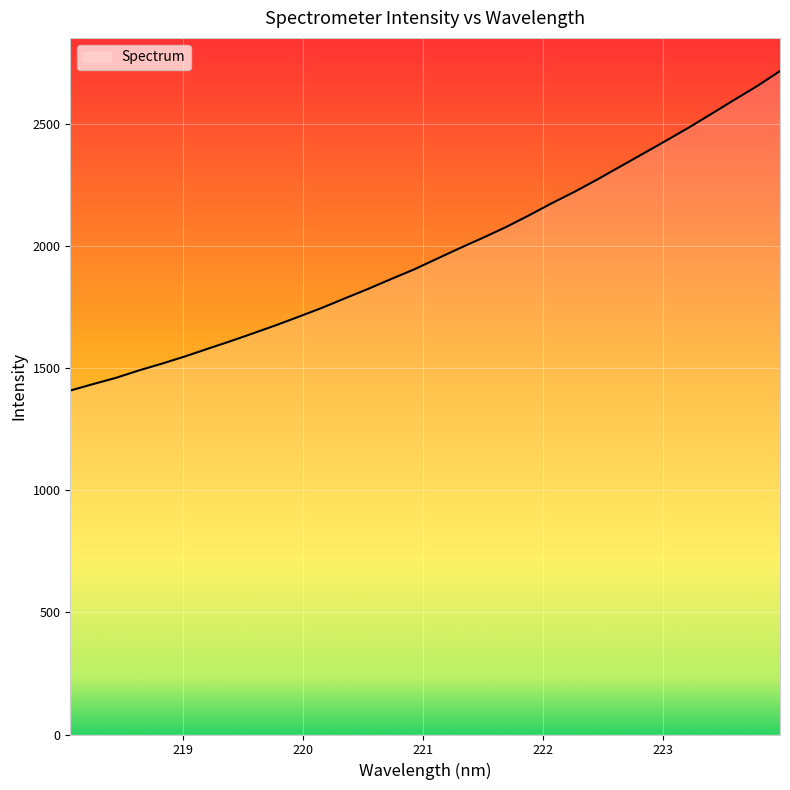

What is the difference between the maximum and minimum values?

1307.4